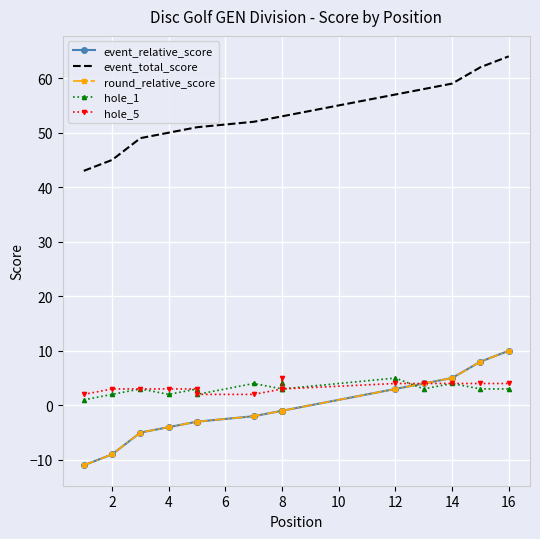

What is the value of the event_relative_score point at the 4th from the left?

-4